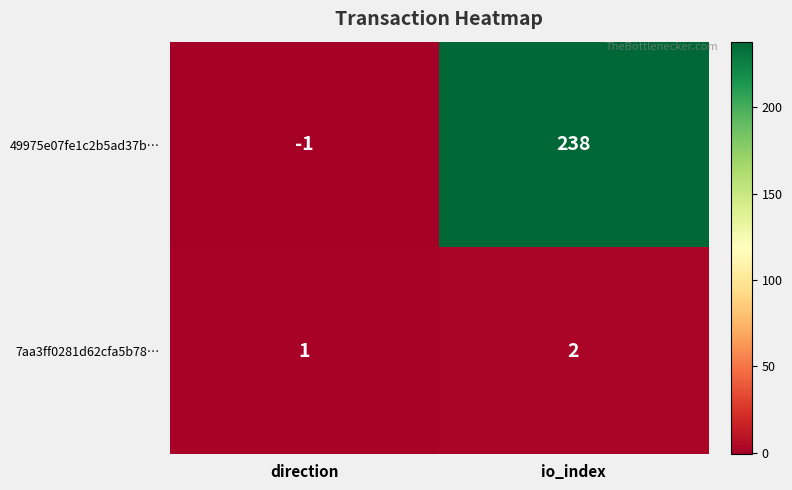

Is it true that 49975e07fe1c2b5ad37b… equals 102 at io_index?

False